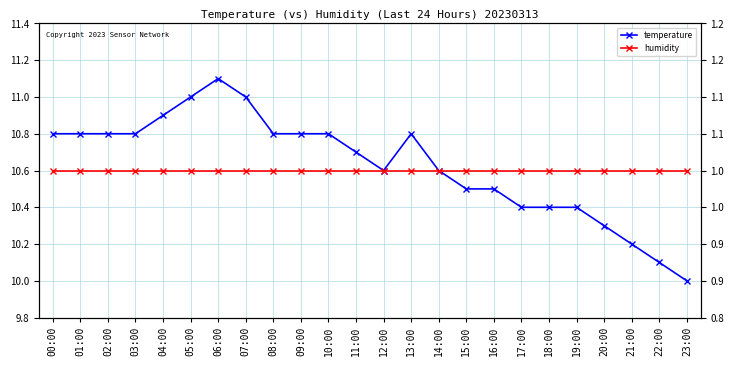

Between 05:00 and 20:00, which series saw the biggest shift?

temperature